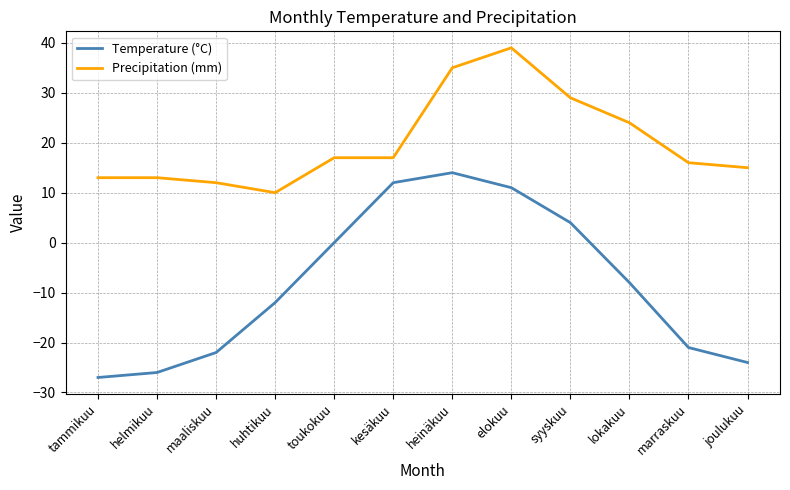

What is the spread (max minus min) of values at elokuu?

28